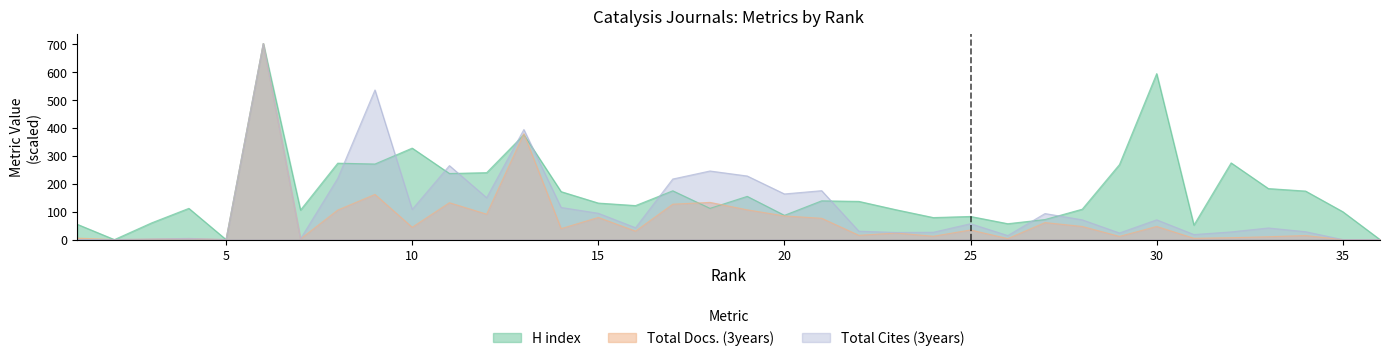

At which label is H index closest to 351?

10